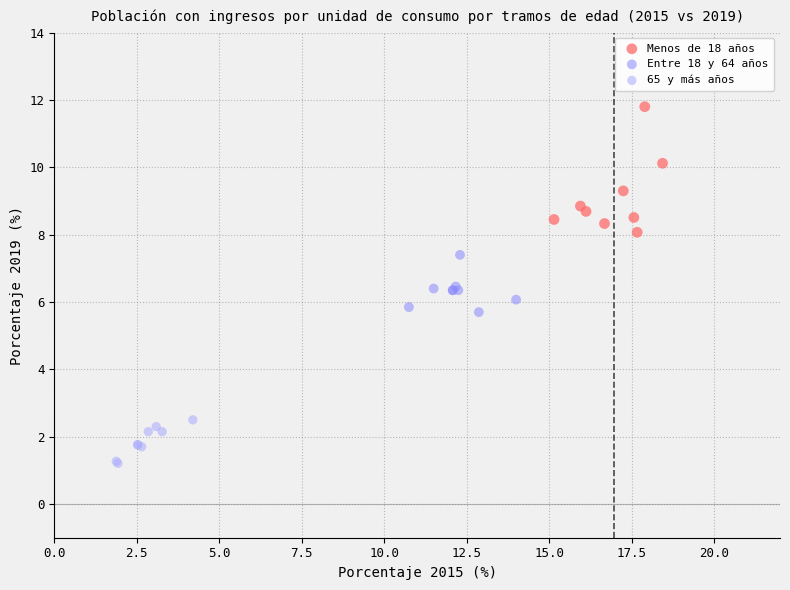

What are all the series names shown in the legend?

Menos de 18 años, Entre 18 y 64 años, 65 y más años